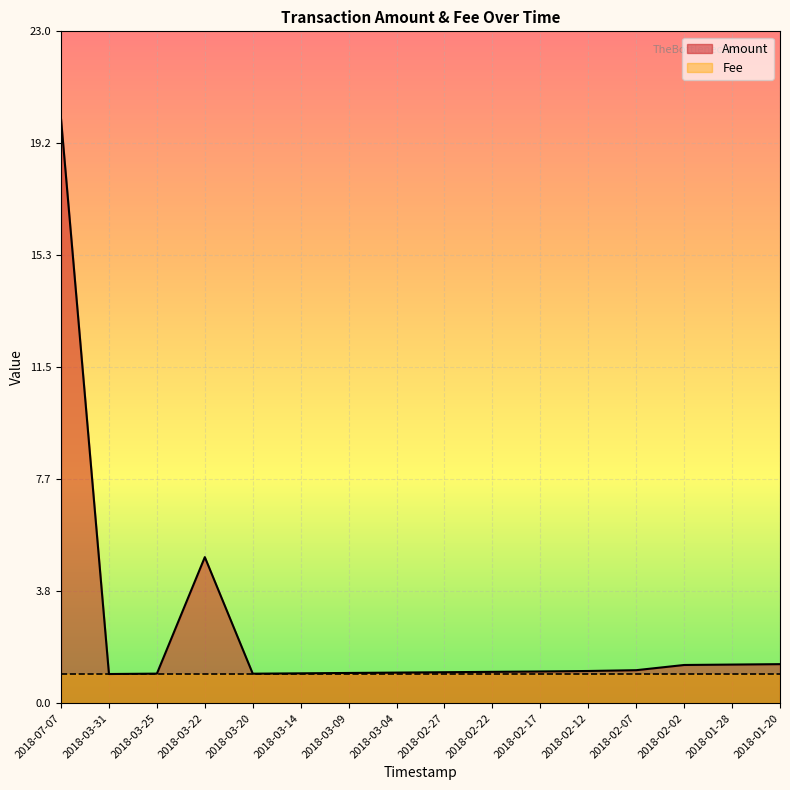

What is the lowest value of the Fee series?

1.0